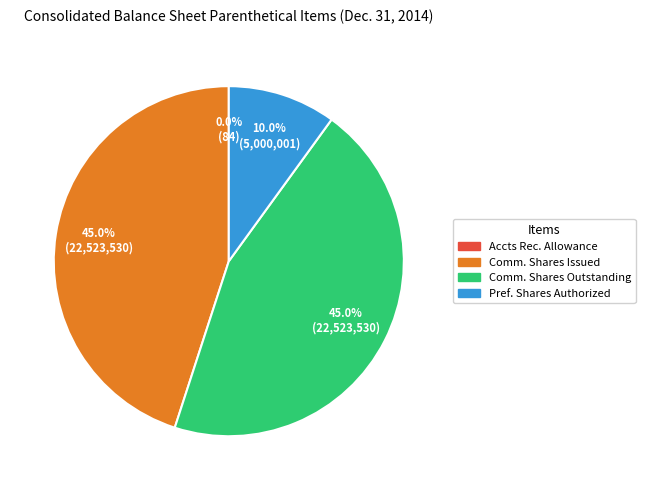

Does Comm. Shares Outstanding account for over 50% of the chart?

No